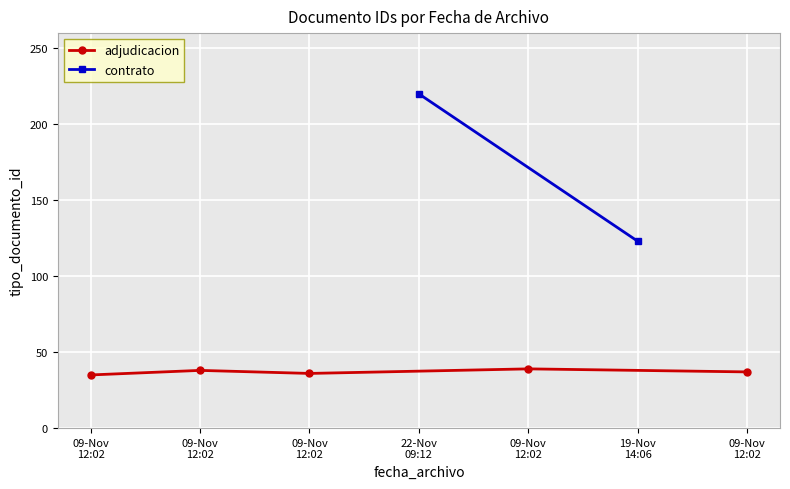

Between 2019-11-22 09:12:29 and 2019-11-09 12:02:58, which is larger?

2019-11-22 09:12:29